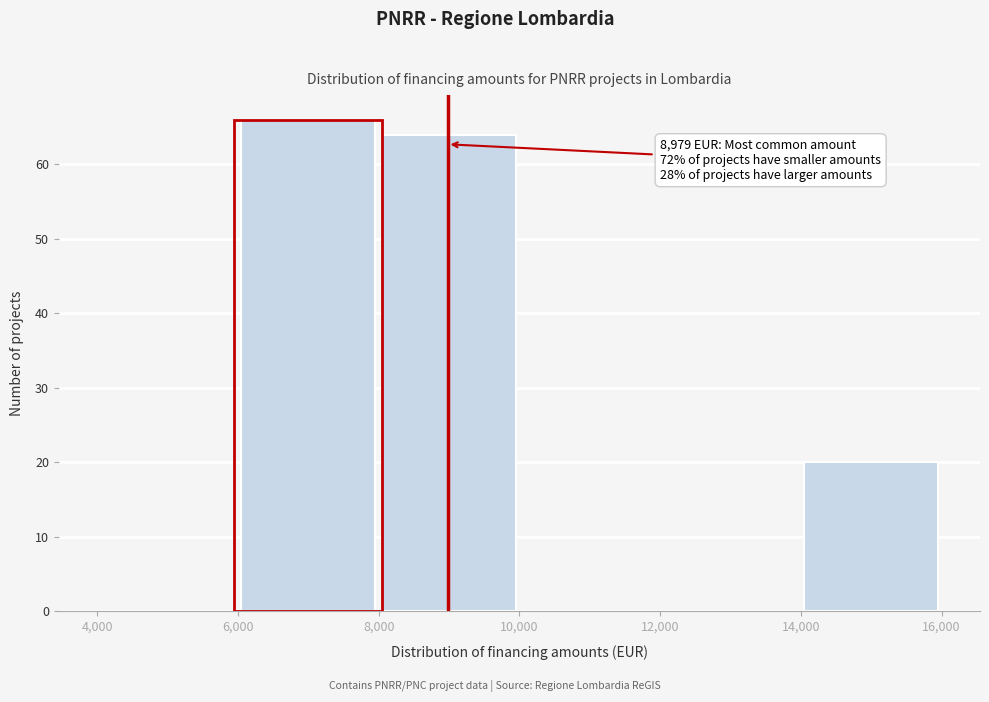

Which range on the x-axis has the tallest bar?

6,000 to 8,000